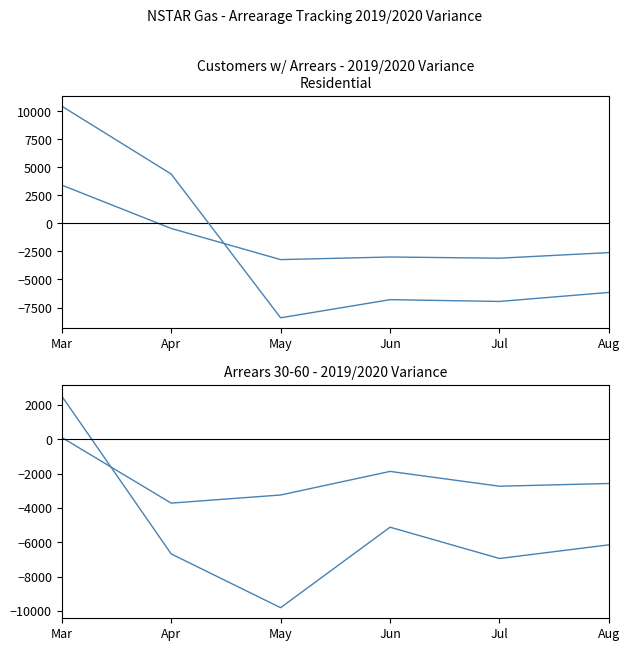

Where is Residential 30-60 nearest to the value -1798?

Jun